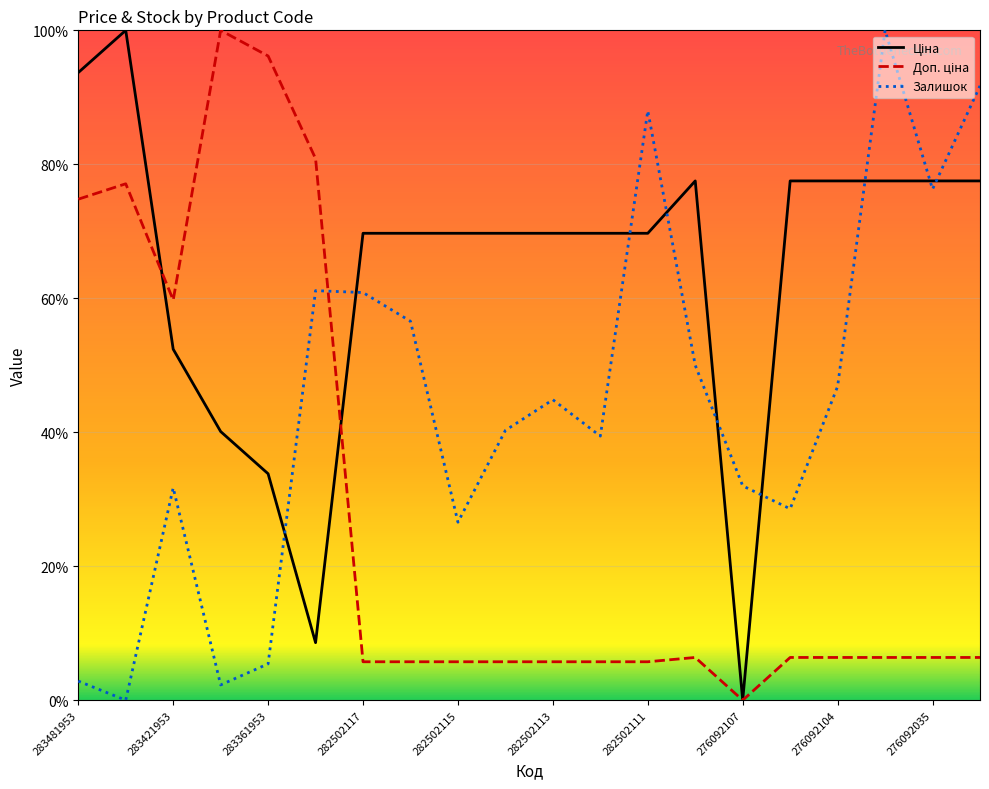

List the series in order of their peak value, highest first.

Ціна, Доп. ціна, Залишок